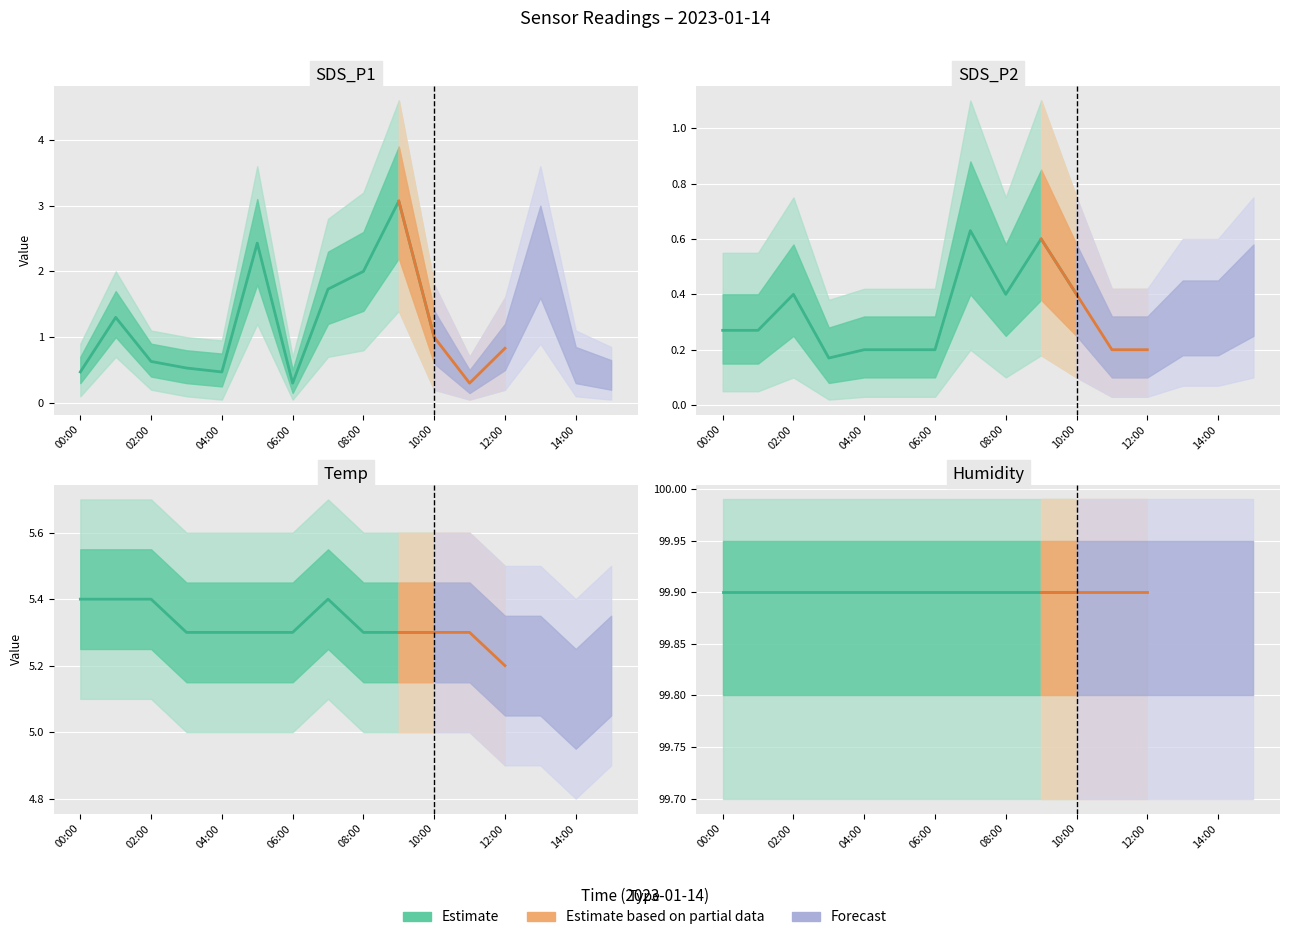

Where is the first local minimum for SDS_P1?

04:00